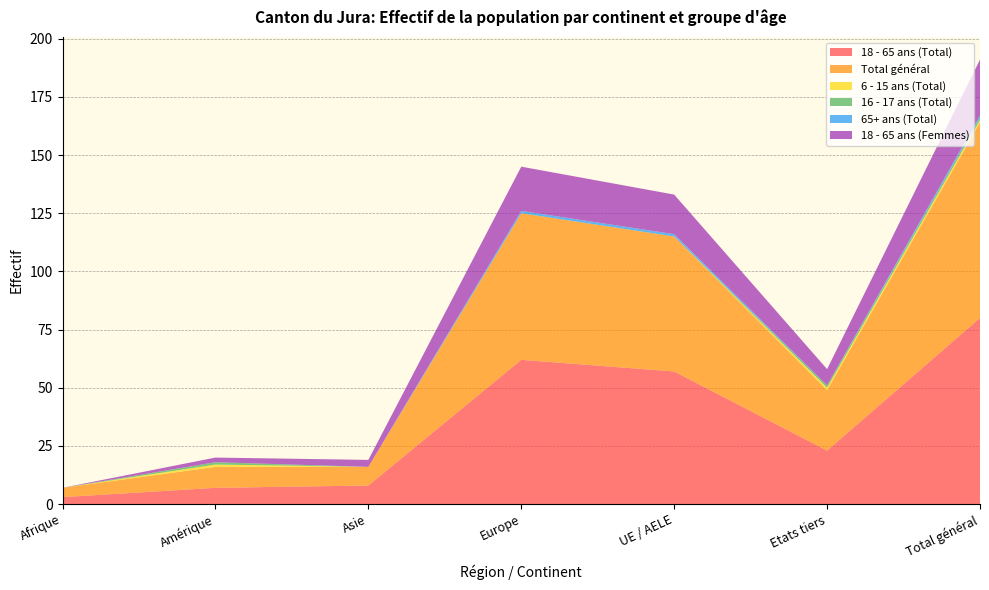

Reading left to right, extract all data points from this chart.

18 - 65 ans (Total): Afrique=3	Amérique=7	Asie=8	Europe=62	UE / AELE=57	Etats tiers=23	Total général=80
Total général: Afrique=4	Amérique=9	Asie=8	Europe=63	UE / AELE=58	Etats tiers=26	Total général=84
6 - 15 ans (Total): Afrique=0	Amérique=1	Asie=0	Europe=0	UE / AELE=0	Etats tiers=1	Total général=1
16 - 17 ans (Total): Afrique=0	Amérique=1	Asie=0	Europe=0	UE / AELE=0	Etats tiers=1	Total général=1
65+ ans (Total): Afrique=0	Amérique=0	Asie=0	Europe=1	UE / AELE=1	Etats tiers=0	Total général=1
18 - 65 ans (Femmes): Afrique=0	Amérique=2	Asie=3	Europe=19	UE / AELE=17	Etats tiers=7	Total général=24